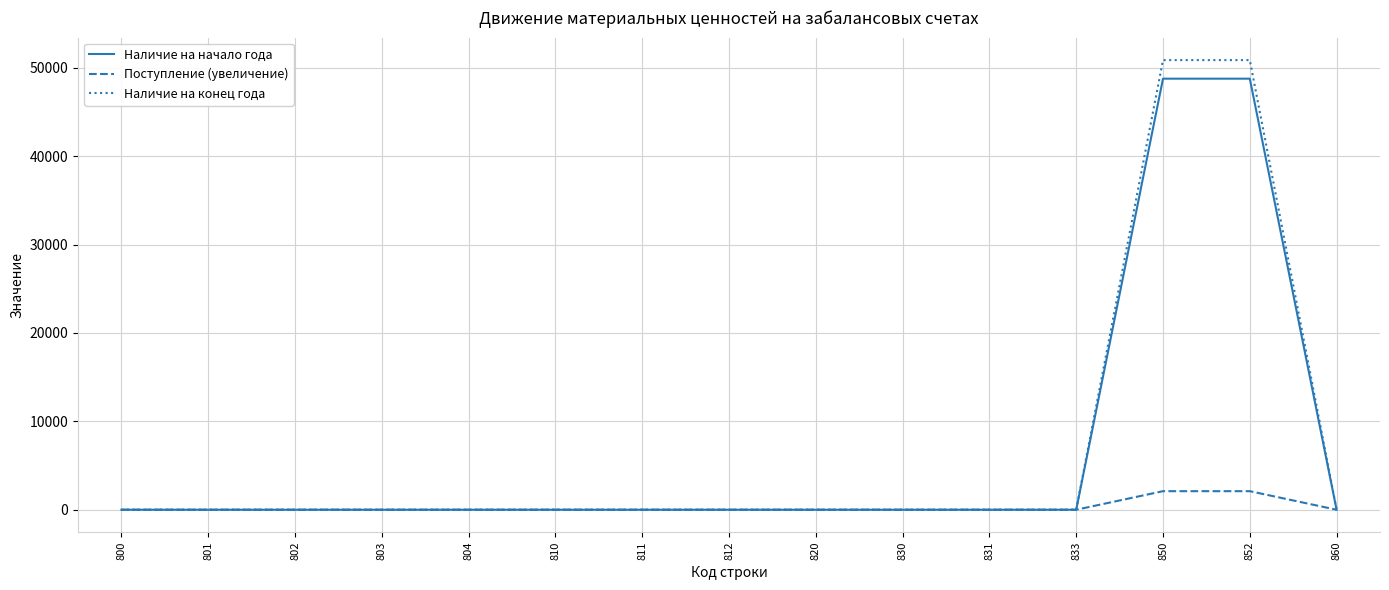

What is the maximum value for Поступление (увеличение)?

2100